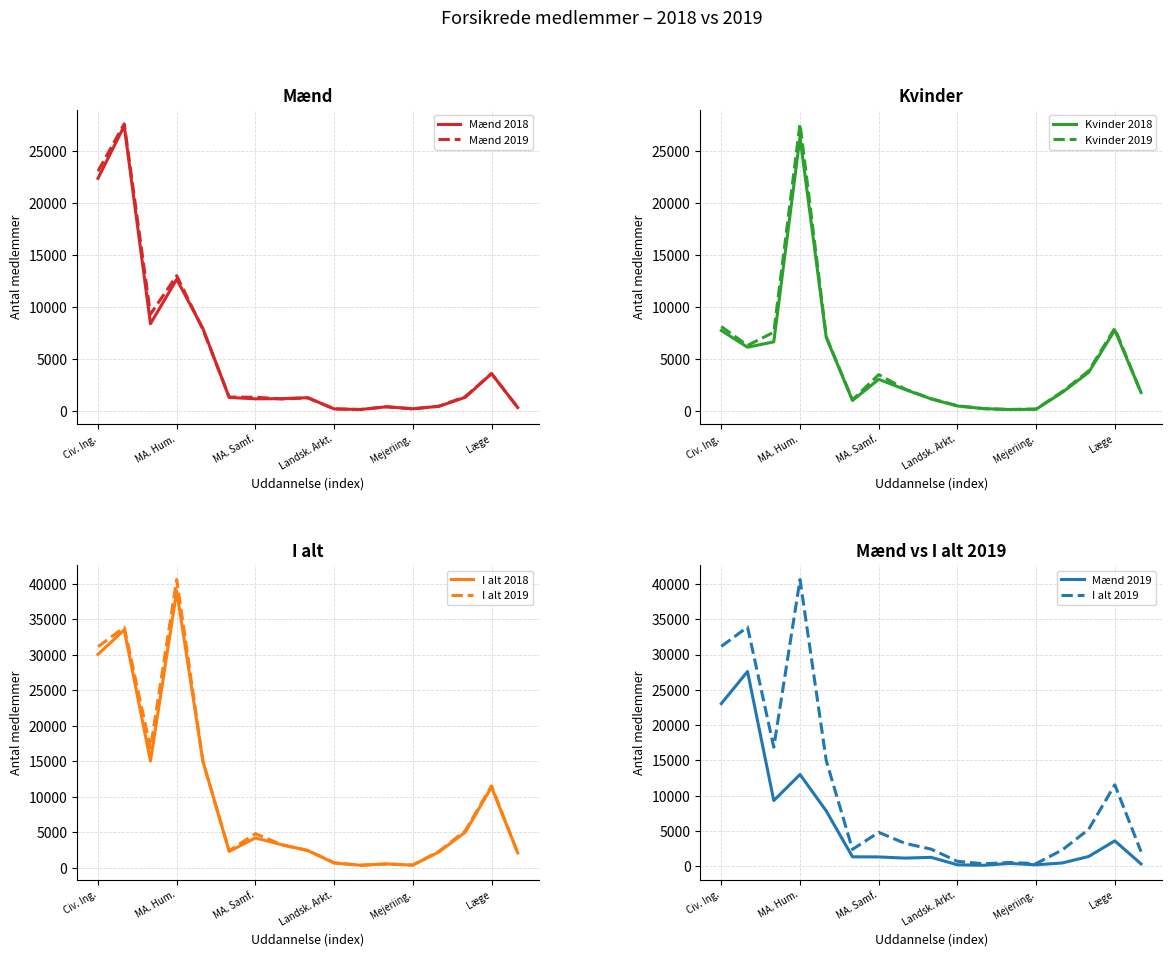

Reading left to right, list all the values displayed in this chart.

Mænd 2018: 22358	27401	8377	12650	7905	1288	1154	1172	1261	187	127	396	196	439	1301	3581	315
Mænd 2019: 23046	27598	9295	12996	7826	1323	1307	1142	1246	191	123	387	191	450	1364	3586	317
Kvinder 2018: 7733	6124	6641	26364	7071	994	3035	2057	1143	460	211	120	153	1779	3695	7770	1762
Kvinder 2019: 8113	6295	7570	27637	7137	1056	3484	2094	1163	493	207	128	166	1852	3835	7954	1736
I alt 2018: 30091	33525	15018	39014	14976	2282	4189	3229	2404	647	338	516	349	2218	4996	11351	2077
I alt 2019: 31159	33893	16865	40633	14963	2379	4791	3236	2409	684	330	515	357	2302	5199	11540	2053